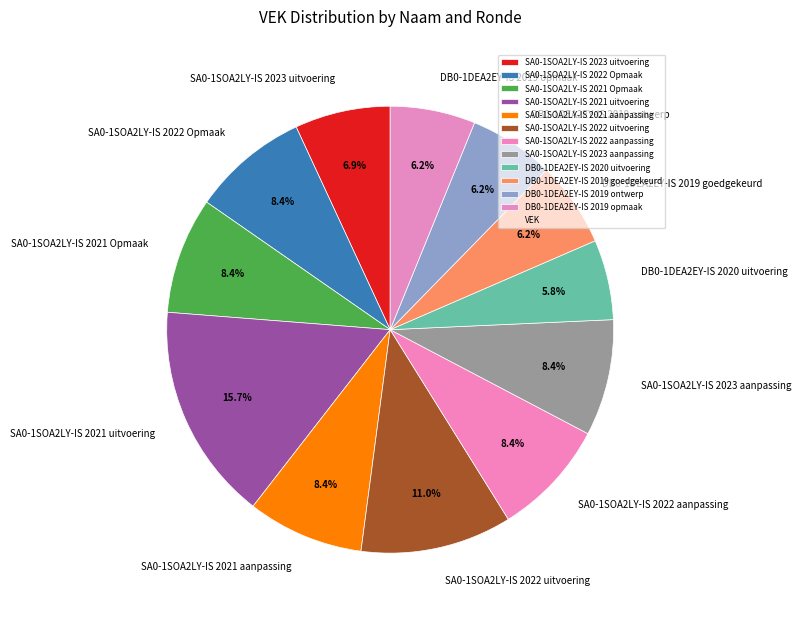

Which slice is the largest?

SA0-1SOA2LY-IS 2021 uitvoering